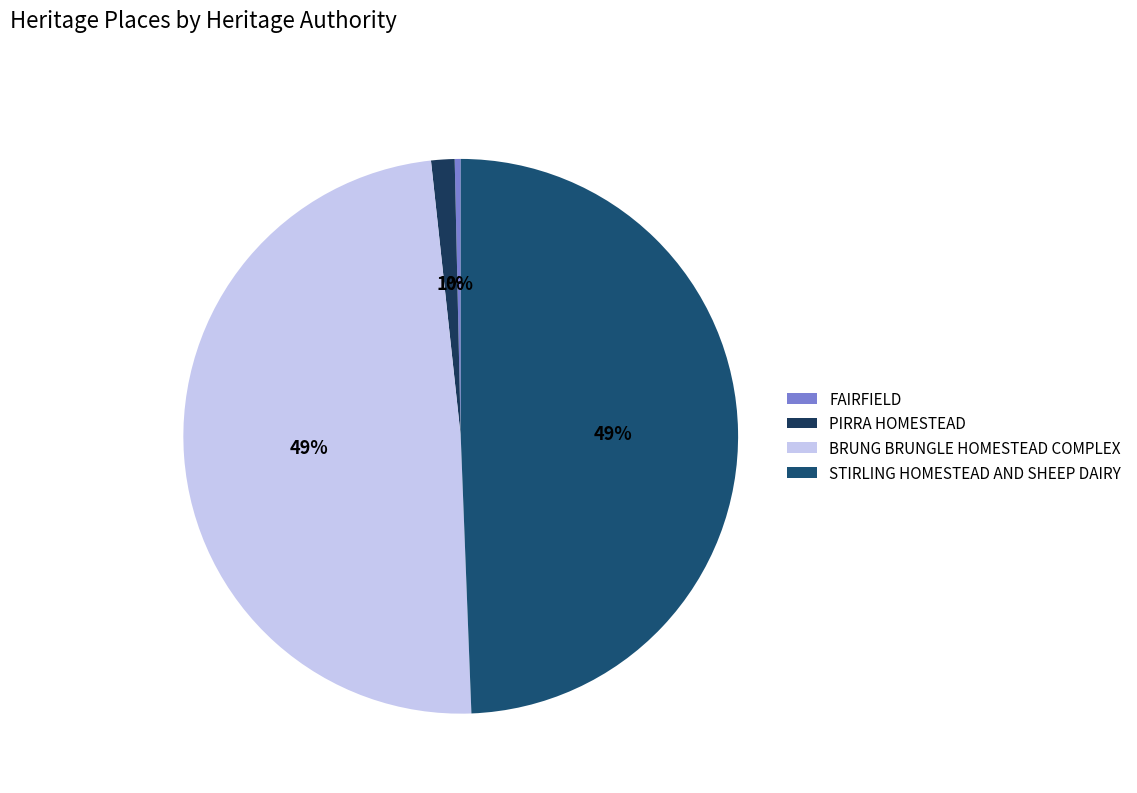

Which category has the smallest portion of the pie?

FAIRFIELD